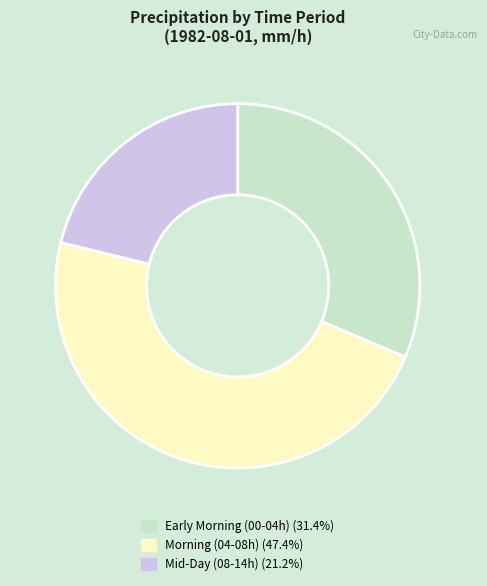

Approximately how many times larger is the value at Mid-Day (08-14h) (21.2%) compared to Early Morning (00-04h) (31.4%)?

0.7